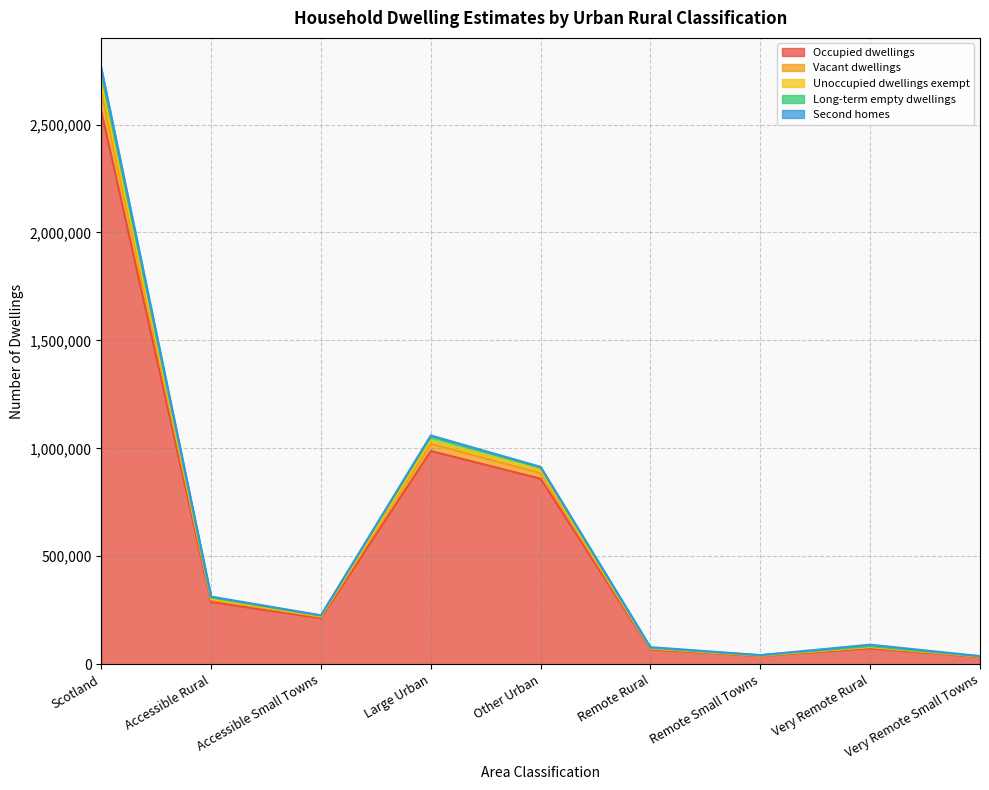

At which category does the chart reach its minimum across all series?

Very Remote Small Towns